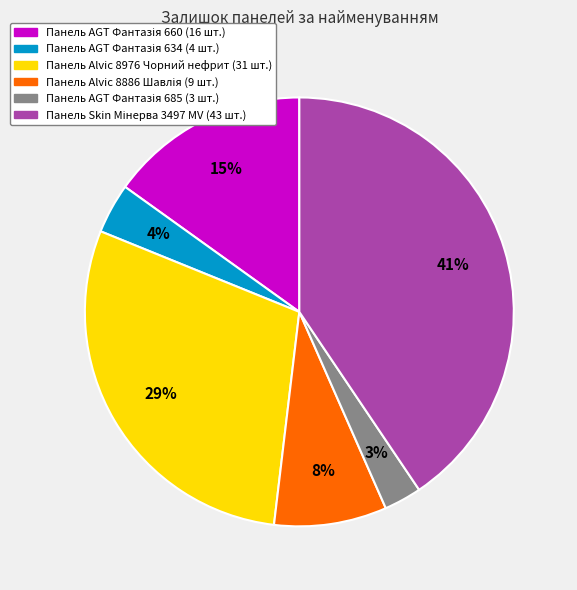

Does any single category account for the majority?

No